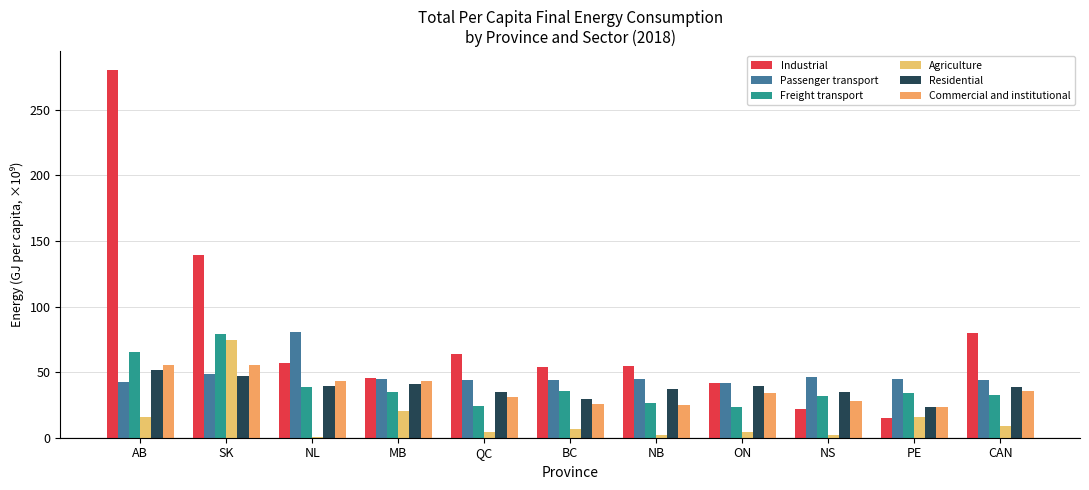

What is the approximate value of Passenger transport at ON?

41.9